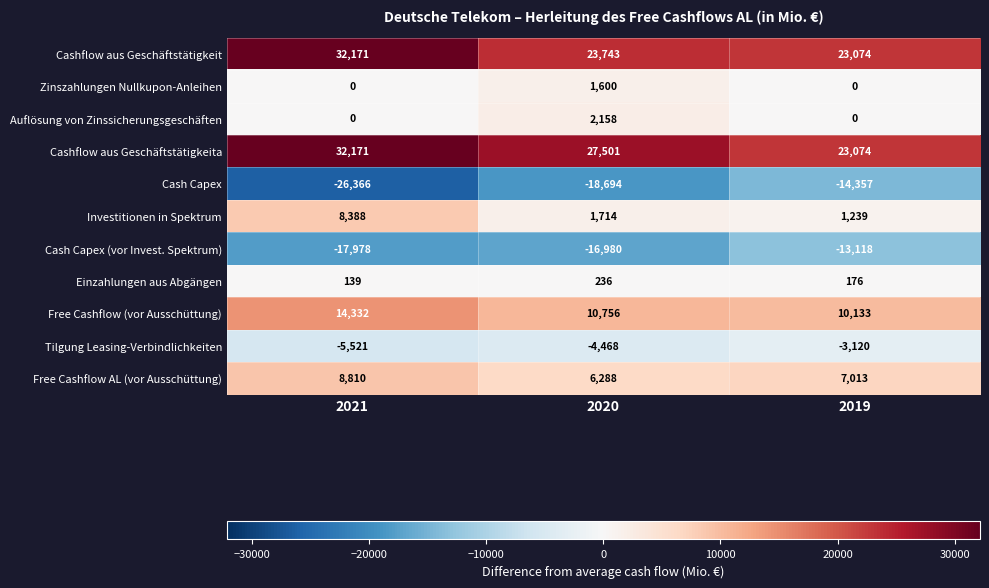

At which label does Cash Capex reach its minimum?

2021